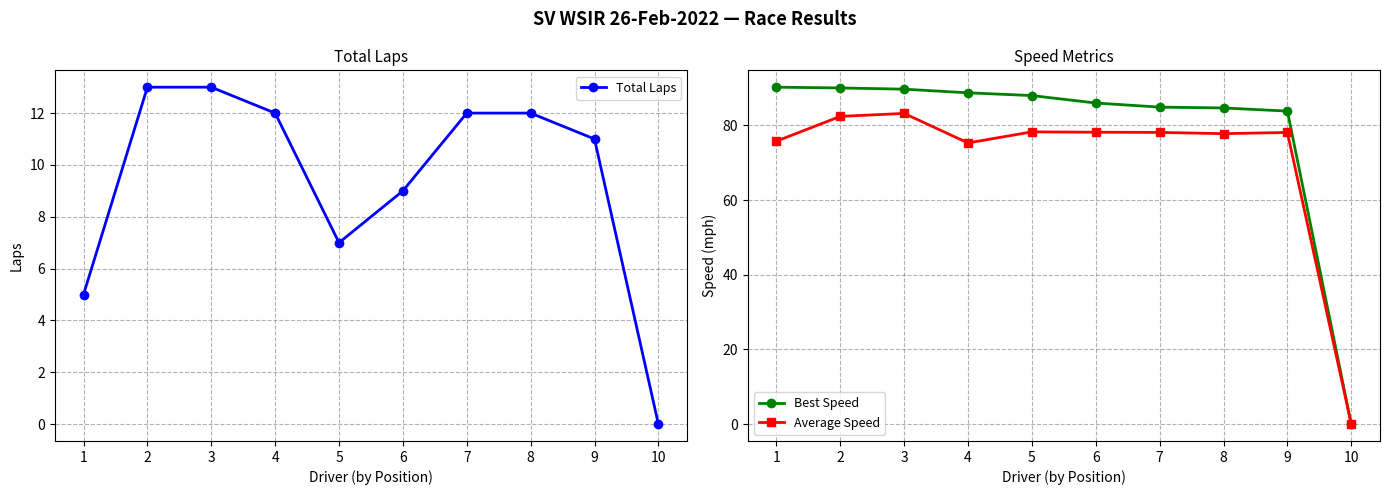

At which category is the sum across all series the highest?

3